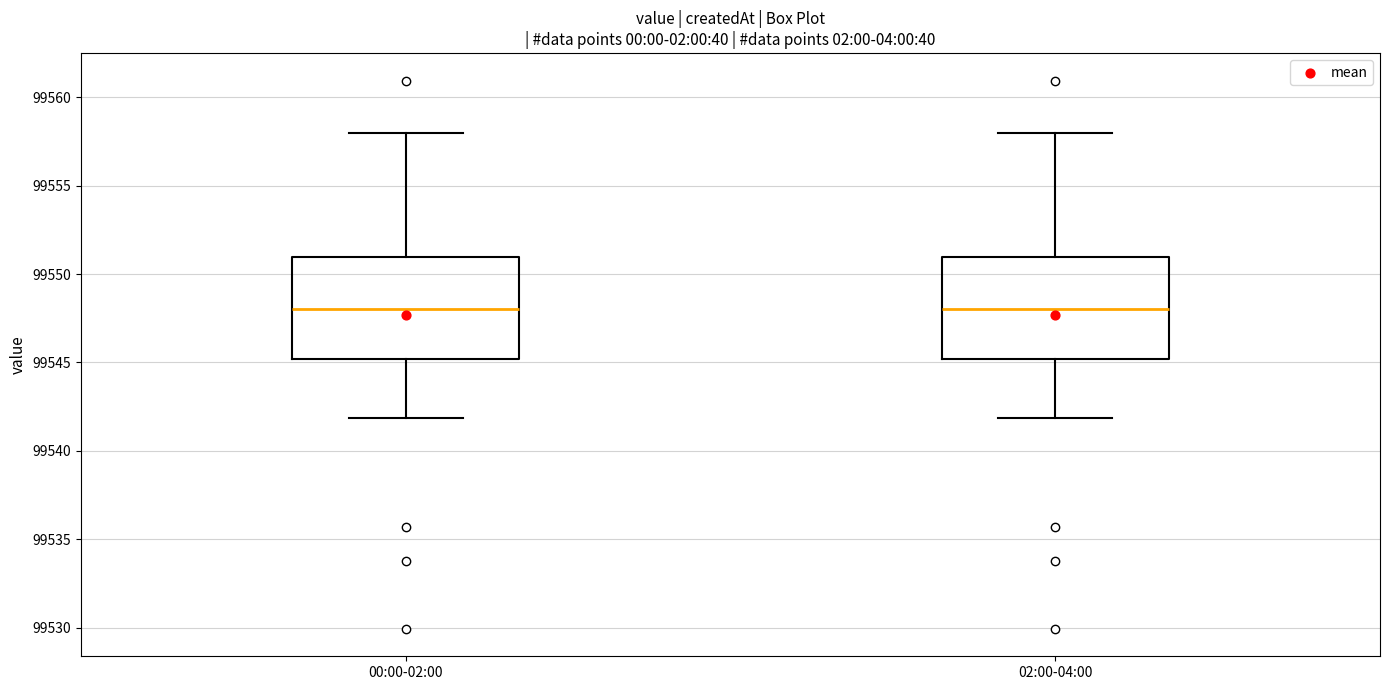

Reading left to right, transcribe this box plot: for each box, give where its median line is, the range the box spans, and where its two whiskers end, as read against the y-axis. The values are not printed on the chart, so give them approximately, as read against the axis.

00:00-02:00: median 99548, box 99545 to 99551, whiskers 99542 to 99558
02:00-04:00: median 99548, box 99545 to 99551, whiskers 99542 to 99558